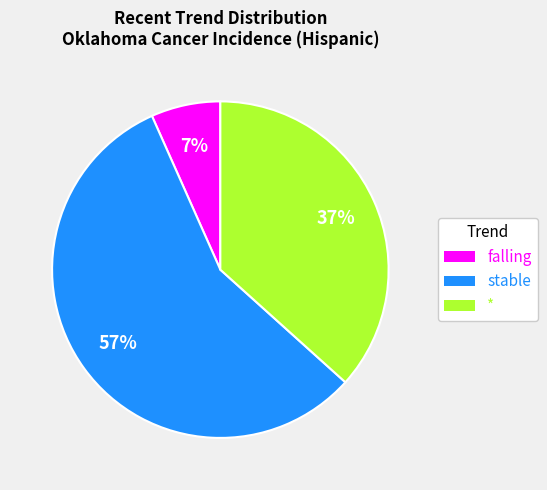

Which slice is the largest?

stable